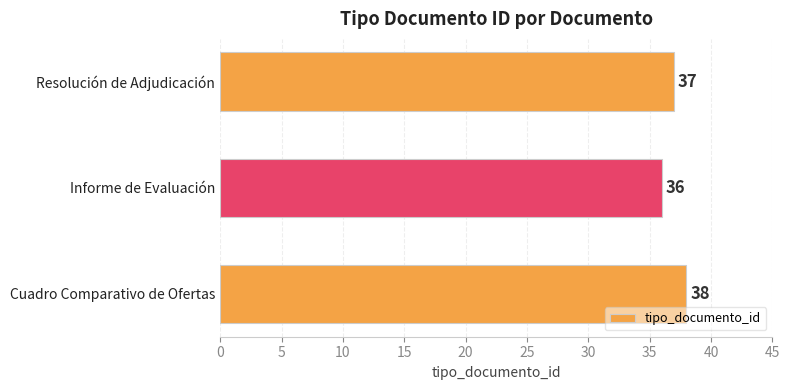

What is the minimum value shown in the chart?

36